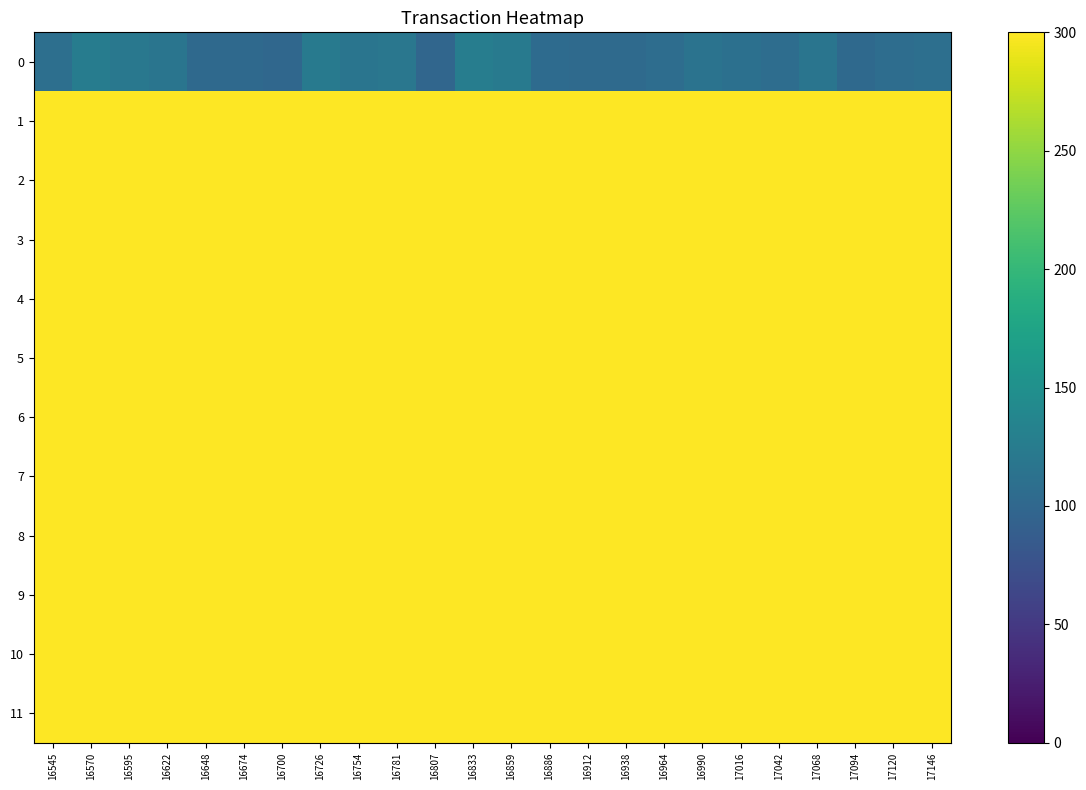

What is the maximum value shown in the chart?

300.0